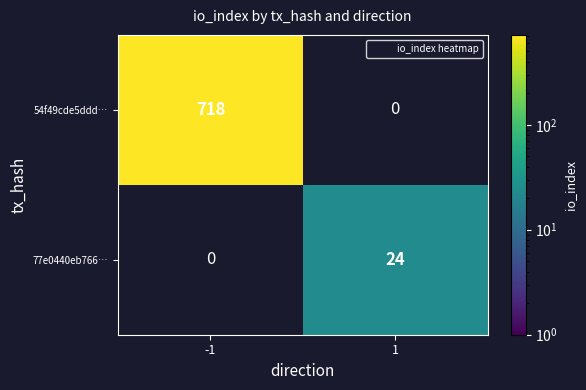

Which has a higher value, 1 or -1?

-1